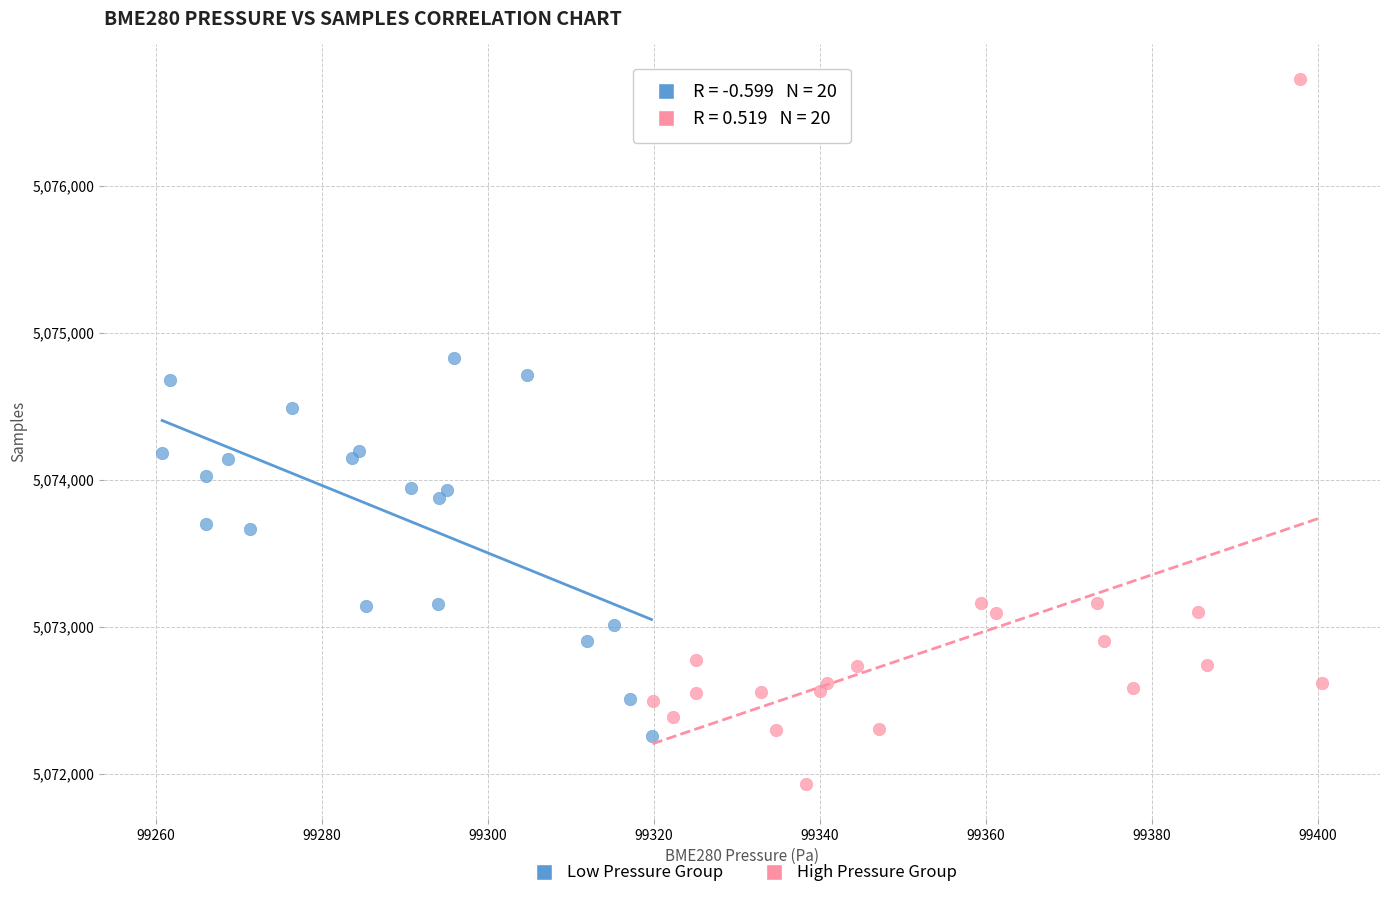

Which series reaches the minimum Y coordinate?

High Pressure Group